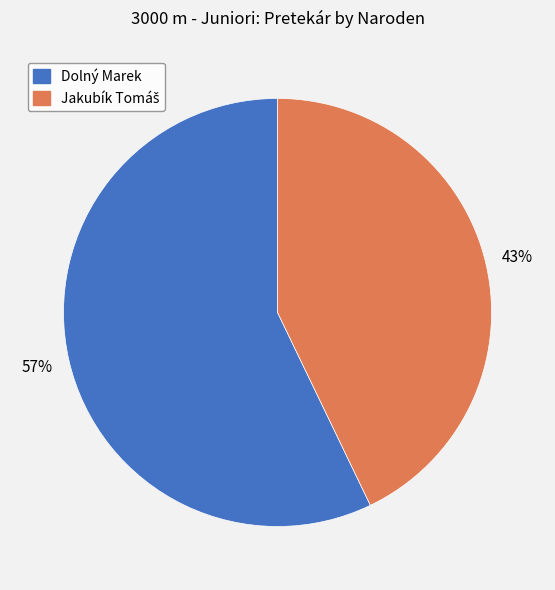

Is it true that Dolný Marek is 45% of the pie?

False